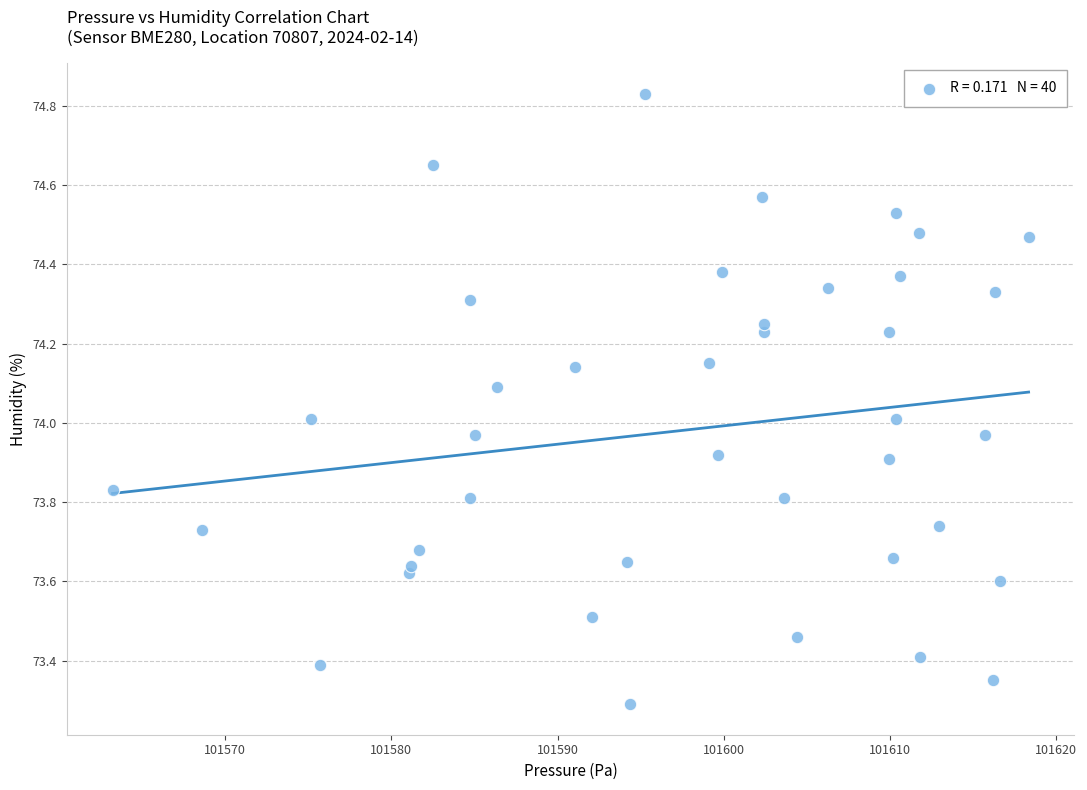

What is the range of X values (max minus min)?

55.1